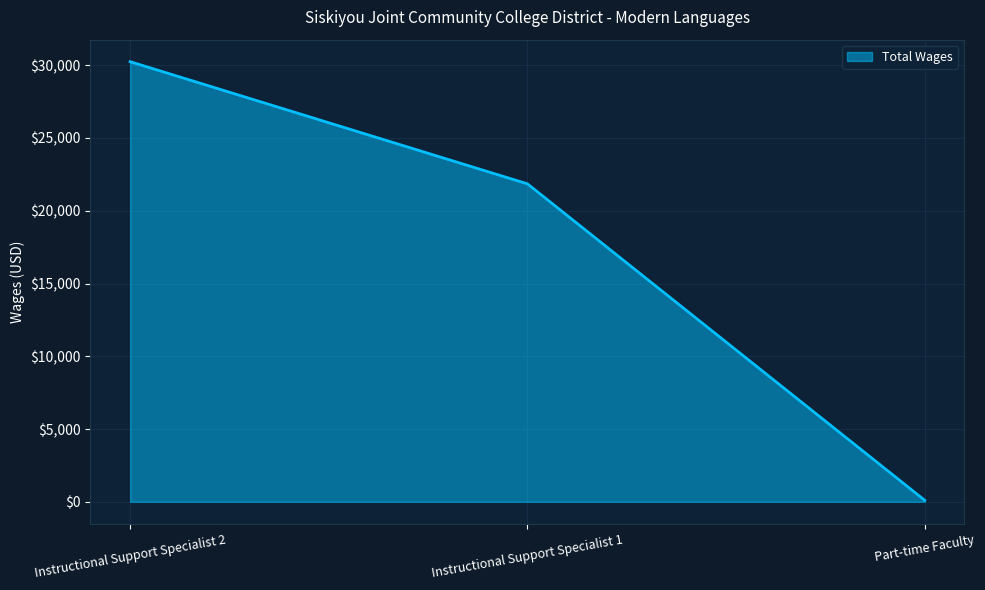

What is the change in value from Instructional Support Specialist 2 to Instructional Support Specialist 1?

-8393